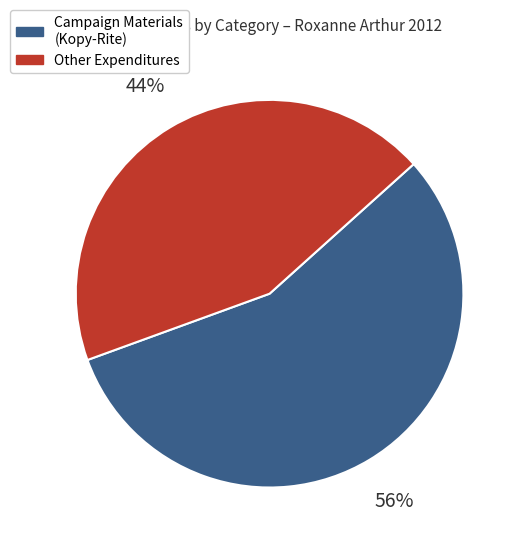

To the nearest percent, what is the difference between the largest and smallest slice percentages?

12%